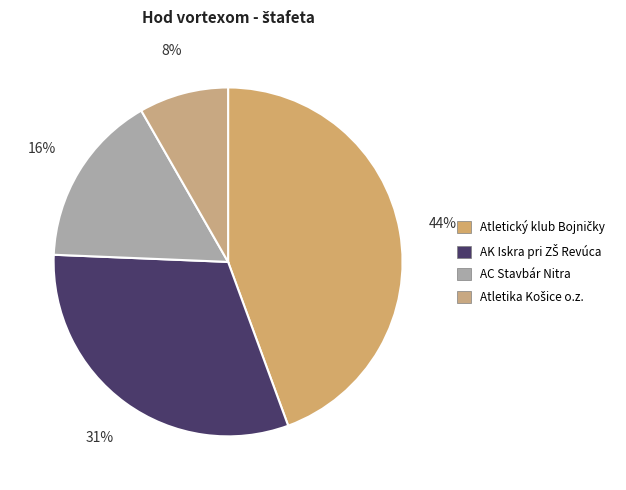

How many segments does this pie chart have?

4